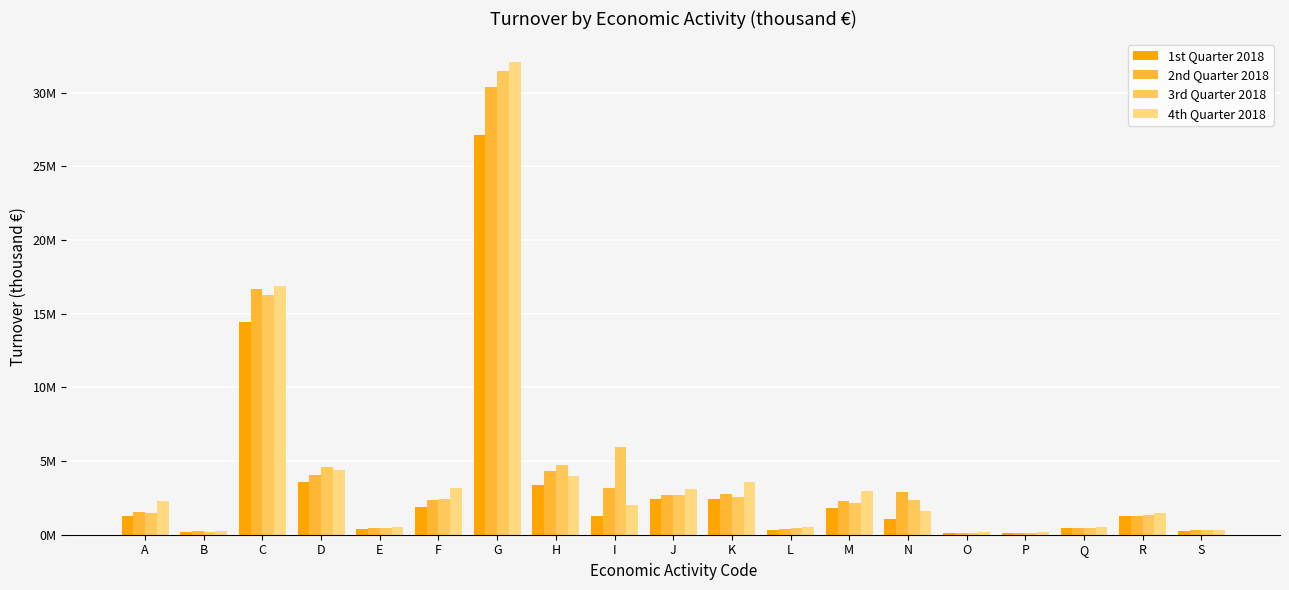

Between L and R, which is larger?

R